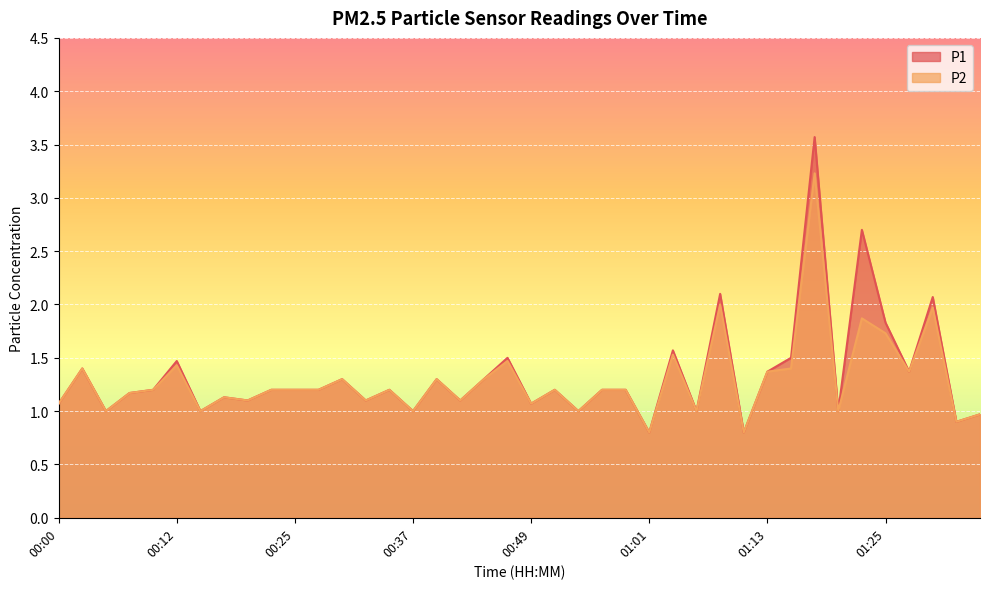

True or false: P2 has more than 1 points higher than both neighbors.

True